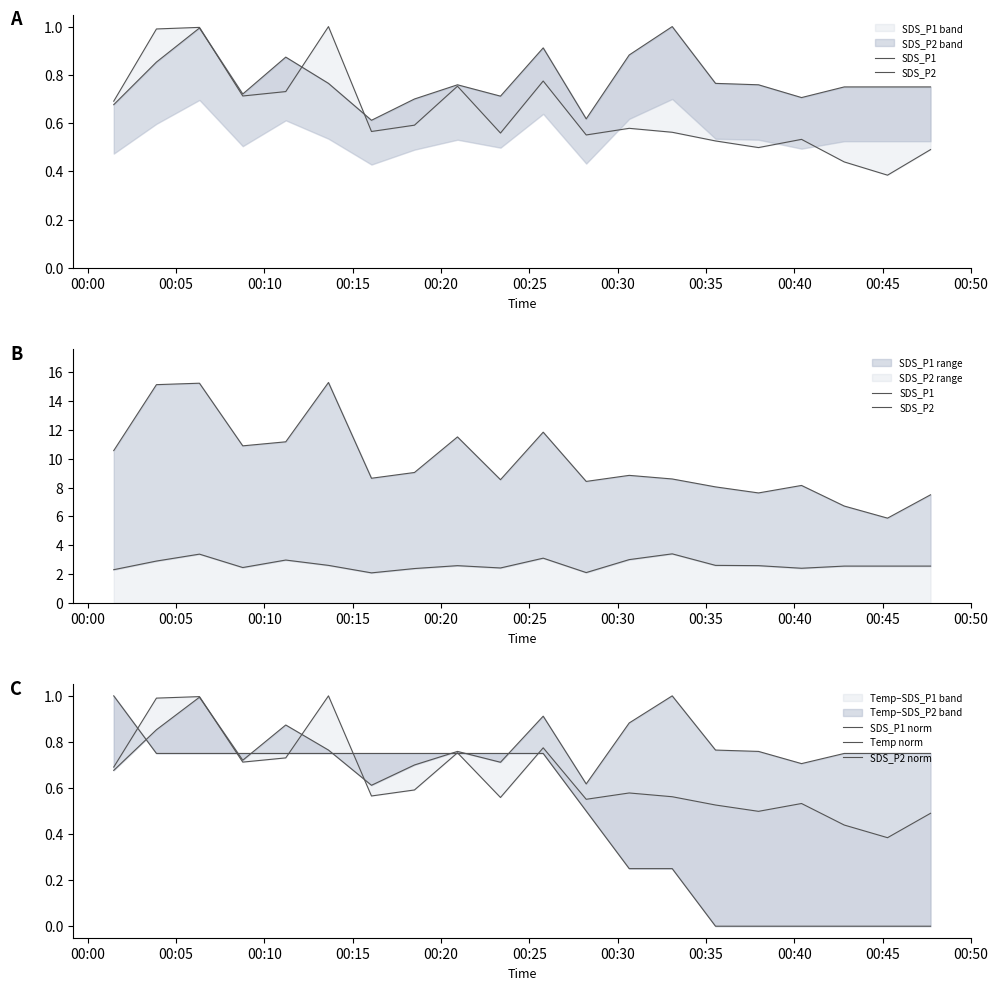

True or false: SDS_P1 has more than 0 interior local peaks.

True